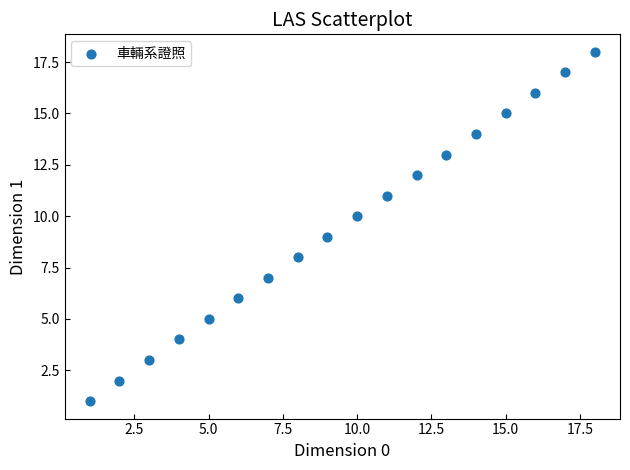

What is the range of X values (max minus min)?

17